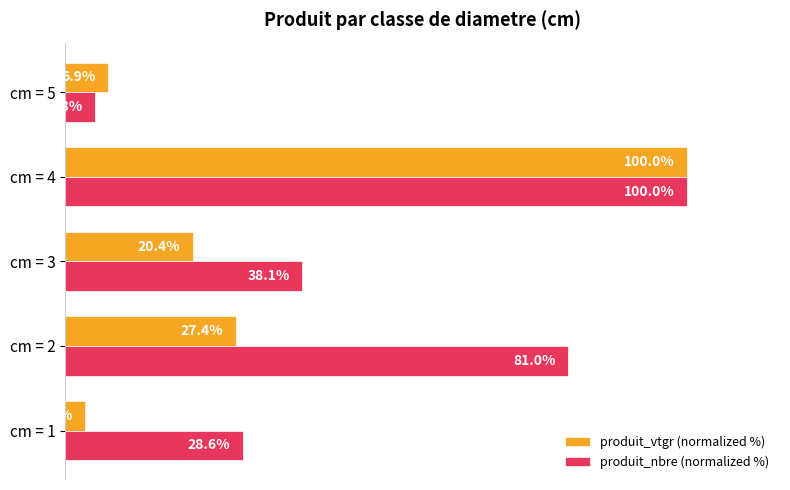

List the labels in order of produit_nbre (normalized %) value, smallest first.

cm = 5, cm = 1, cm = 3, cm = 2, cm = 4